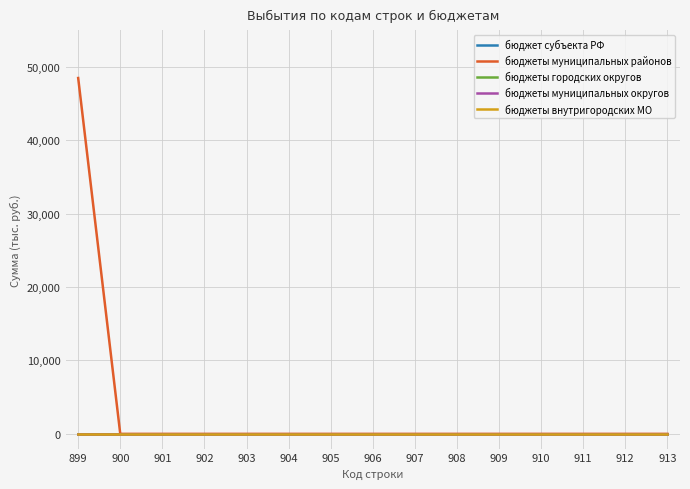

True or false: бюджеты внутригородских МО and бюджеты городских округов cross at least once.

False